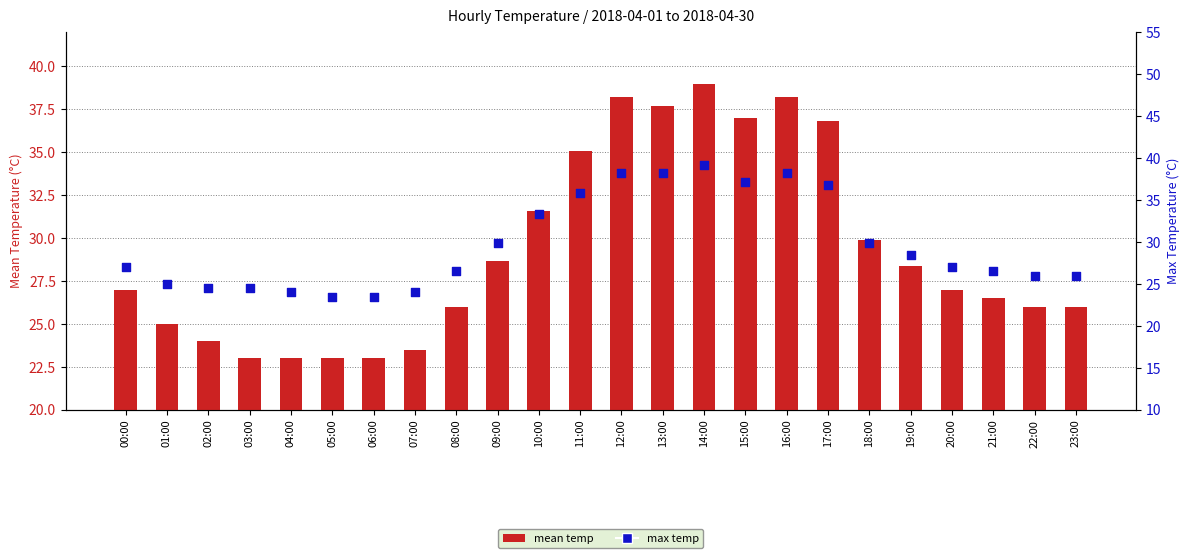

At which category is the sum across all series the highest?

14:00